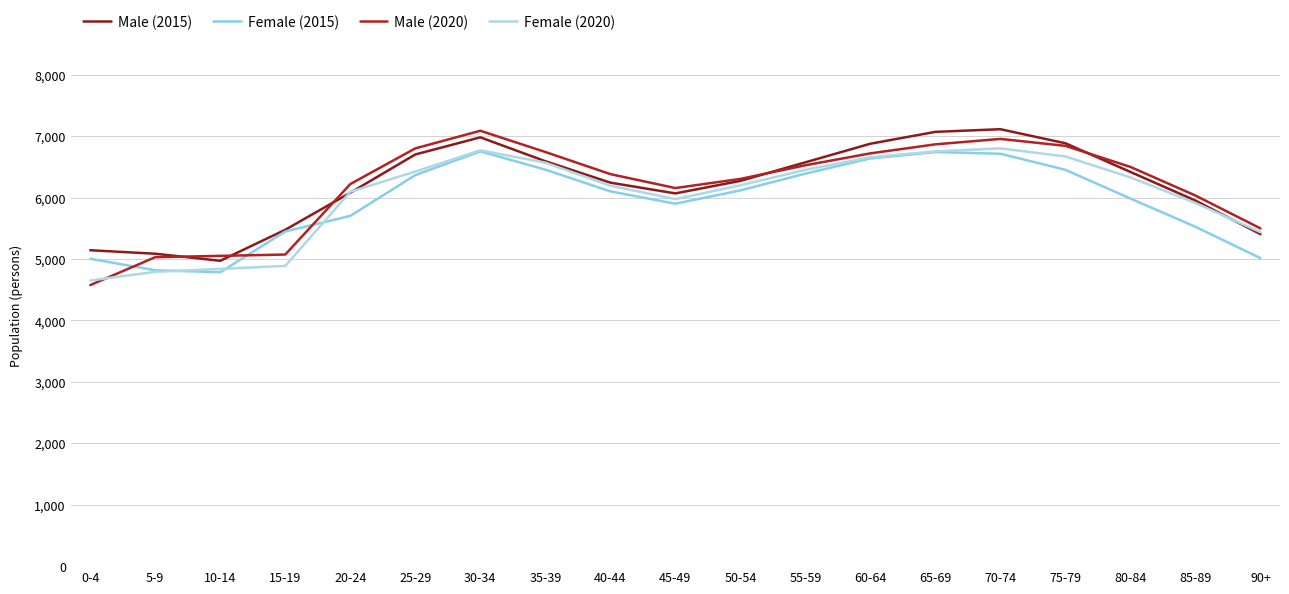

What is the sum of all Female (2015) values?

112903